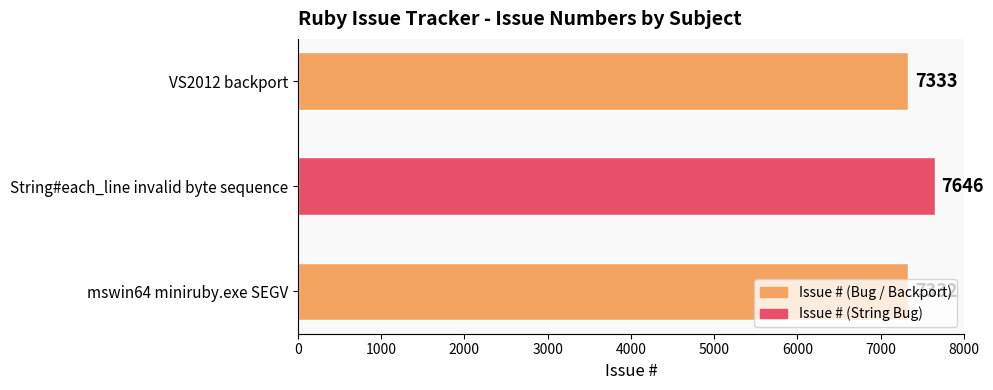

Is it true that the value at mswin64 miniruby.exe SEGV is 2228?

False